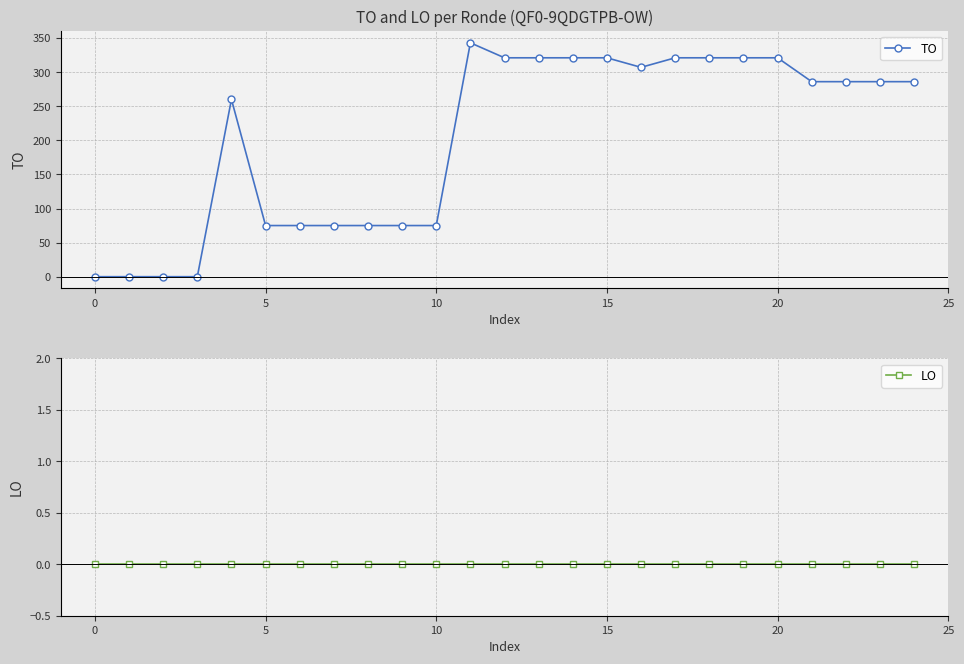

What are all the series names shown in the legend?

TO, LO